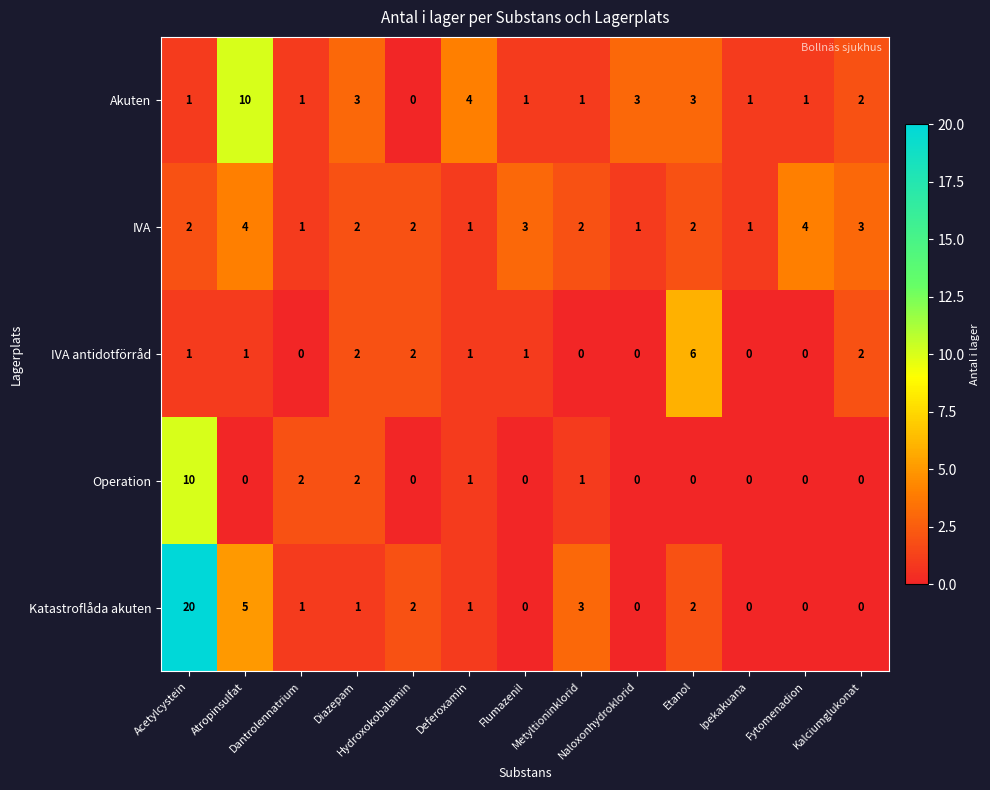

What is the difference between the second highest and minimum values in the IVA series?

3